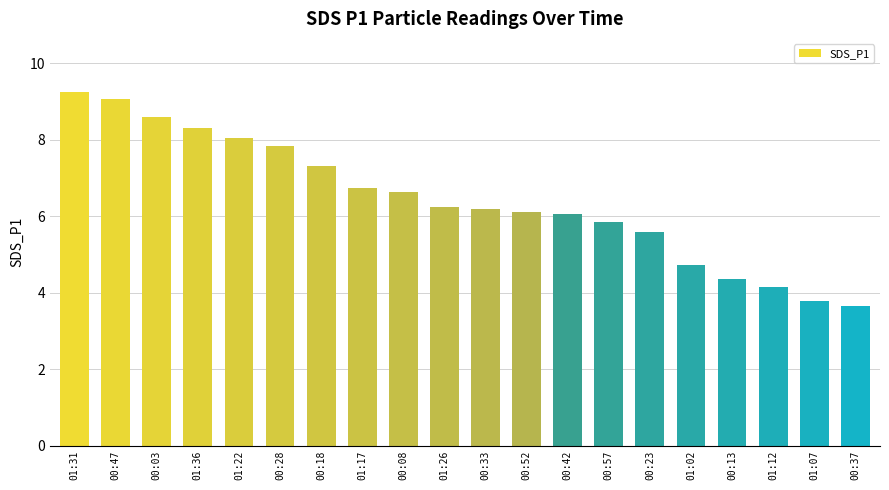

Does the chart contain any negative values?

No